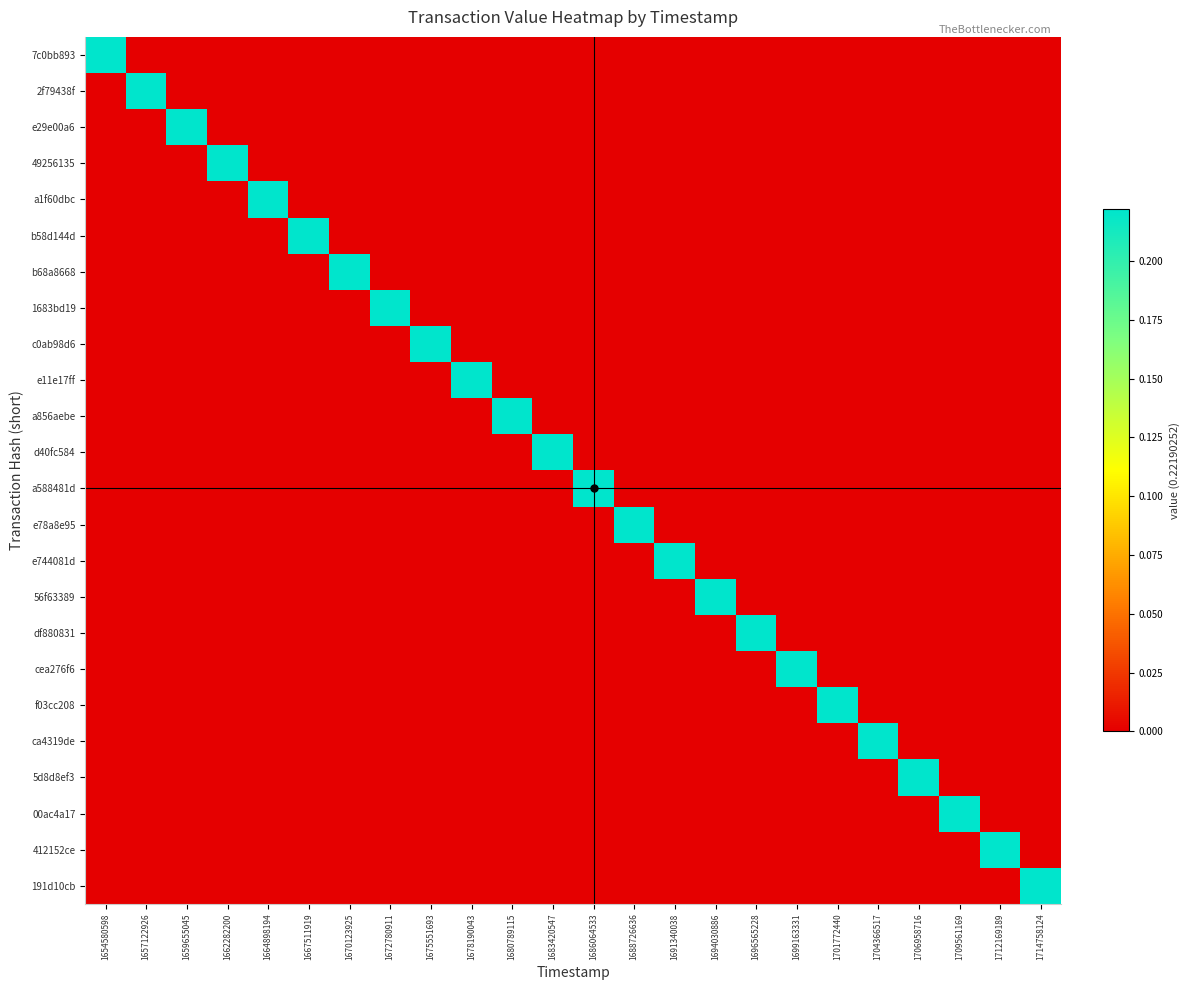

Reading left to right, list all the values displayed in this chart.

7c0bb893: 1654580598=0.2	1657122926=0.0	1659655045=0.0	1662282200=0.0	1664898194=0.0	1667511919=0.0	1670123925=0.0	1672780911=0.0	1675551693=0.0	1678190043=0.0	1680789115=0.0	1683420547=0.0	1686064533=0.0	1688726636=0.0	1691340038=0.0	1694030886=0.0	1696565228=0.0	1699163331=0.0	1701772440=0.0	1704366517=0.0	1706958716=0.0	1709561169=0.0	1712169189=0.0	1714758124=0.0
2f79438f: 1654580598=0.0	1657122926=0.2	1659655045=0.0	1662282200=0.0	1664898194=0.0	1667511919=0.0	1670123925=0.0	1672780911=0.0	1675551693=0.0	1678190043=0.0	1680789115=0.0	1683420547=0.0	1686064533=0.0	1688726636=0.0	1691340038=0.0	1694030886=0.0	1696565228=0.0	1699163331=0.0	1701772440=0.0	1704366517=0.0	1706958716=0.0	1709561169=0.0	1712169189=0.0	1714758124=0.0
e29e00a6: 1654580598=0.0	1657122926=0.0	1659655045=0.2	1662282200=0.0	1664898194=0.0	1667511919=0.0	1670123925=0.0	1672780911=0.0	1675551693=0.0	1678190043=0.0	1680789115=0.0	1683420547=0.0	1686064533=0.0	1688726636=0.0	1691340038=0.0	1694030886=0.0	1696565228=0.0	1699163331=0.0	1701772440=0.0	1704366517=0.0	1706958716=0.0	1709561169=0.0	1712169189=0.0	1714758124=0.0
49256135: 1654580598=0.0	1657122926=0.0	1659655045=0.0	1662282200=0.2	1664898194=0.0	1667511919=0.0	1670123925=0.0	1672780911=0.0	1675551693=0.0	1678190043=0.0	1680789115=0.0	1683420547=0.0	1686064533=0.0	1688726636=0.0	1691340038=0.0	1694030886=0.0	1696565228=0.0	1699163331=0.0	1701772440=0.0	1704366517=0.0	1706958716=0.0	1709561169=0.0	1712169189=0.0	1714758124=0.0
a1f60dbc: 1654580598=0.0	1657122926=0.0	1659655045=0.0	1662282200=0.0	1664898194=0.2	1667511919=0.0	1670123925=0.0	1672780911=0.0	1675551693=0.0	1678190043=0.0	1680789115=0.0	1683420547=0.0	1686064533=0.0	1688726636=0.0	1691340038=0.0	1694030886=0.0	1696565228=0.0	1699163331=0.0	1701772440=0.0	1704366517=0.0	1706958716=0.0	1709561169=0.0	1712169189=0.0	1714758124=0.0
b58d144d: 1654580598=0.0	1657122926=0.0	1659655045=0.0	1662282200=0.0	1664898194=0.0	1667511919=0.2	1670123925=0.0	1672780911=0.0	1675551693=0.0	1678190043=0.0	1680789115=0.0	1683420547=0.0	1686064533=0.0	1688726636=0.0	1691340038=0.0	1694030886=0.0	1696565228=0.0	1699163331=0.0	1701772440=0.0	1704366517=0.0	1706958716=0.0	1709561169=0.0	1712169189=0.0	1714758124=0.0
b68a8668: 1654580598=0.0	1657122926=0.0	1659655045=0.0	1662282200=0.0	1664898194=0.0	1667511919=0.0	1670123925=0.2	1672780911=0.0	1675551693=0.0	1678190043=0.0	1680789115=0.0	1683420547=0.0	1686064533=0.0	1688726636=0.0	1691340038=0.0	1694030886=0.0	1696565228=0.0	1699163331=0.0	1701772440=0.0	1704366517=0.0	1706958716=0.0	1709561169=0.0	1712169189=0.0	1714758124=0.0
1683bd19: 1654580598=0.0	1657122926=0.0	1659655045=0.0	1662282200=0.0	1664898194=0.0	1667511919=0.0	1670123925=0.0	1672780911=0.2	1675551693=0.0	1678190043=0.0	1680789115=0.0	1683420547=0.0	1686064533=0.0	1688726636=0.0	1691340038=0.0	1694030886=0.0	1696565228=0.0	1699163331=0.0	1701772440=0.0	1704366517=0.0	1706958716=0.0	1709561169=0.0	1712169189=0.0	1714758124=0.0
c0ab98d6: 1654580598=0.0	1657122926=0.0	1659655045=0.0	1662282200=0.0	1664898194=0.0	1667511919=0.0	1670123925=0.0	1672780911=0.0	1675551693=0.2	1678190043=0.0	1680789115=0.0	1683420547=0.0	1686064533=0.0	1688726636=0.0	1691340038=0.0	1694030886=0.0	1696565228=0.0	1699163331=0.0	1701772440=0.0	1704366517=0.0	1706958716=0.0	1709561169=0.0	1712169189=0.0	1714758124=0.0
e11e17ff: 1654580598=0.0	1657122926=0.0	1659655045=0.0	1662282200=0.0	1664898194=0.0	1667511919=0.0	1670123925=0.0	1672780911=0.0	1675551693=0.0	1678190043=0.2	1680789115=0.0	1683420547=0.0	1686064533=0.0	1688726636=0.0	1691340038=0.0	1694030886=0.0	1696565228=0.0	1699163331=0.0	1701772440=0.0	1704366517=0.0	1706958716=0.0	1709561169=0.0	1712169189=0.0	1714758124=0.0
a856aebe: 1654580598=0.0	1657122926=0.0	1659655045=0.0	1662282200=0.0	1664898194=0.0	1667511919=0.0	1670123925=0.0	1672780911=0.0	1675551693=0.0	1678190043=0.0	1680789115=0.2	1683420547=0.0	1686064533=0.0	1688726636=0.0	1691340038=0.0	1694030886=0.0	1696565228=0.0	1699163331=0.0	1701772440=0.0	1704366517=0.0	1706958716=0.0	1709561169=0.0	1712169189=0.0	1714758124=0.0
d40fc584: 1654580598=0.0	1657122926=0.0	1659655045=0.0	1662282200=0.0	1664898194=0.0	1667511919=0.0	1670123925=0.0	1672780911=0.0	1675551693=0.0	1678190043=0.0	1680789115=0.0	1683420547=0.2	1686064533=0.0	1688726636=0.0	1691340038=0.0	1694030886=0.0	1696565228=0.0	1699163331=0.0	1701772440=0.0	1704366517=0.0	1706958716=0.0	1709561169=0.0	1712169189=0.0	1714758124=0.0
a588481d: 1654580598=0.0	1657122926=0.0	1659655045=0.0	1662282200=0.0	1664898194=0.0	1667511919=0.0	1670123925=0.0	1672780911=0.0	1675551693=0.0	1678190043=0.0	1680789115=0.0	1683420547=0.0	1686064533=0.2	1688726636=0.0	1691340038=0.0	1694030886=0.0	1696565228=0.0	1699163331=0.0	1701772440=0.0	1704366517=0.0	1706958716=0.0	1709561169=0.0	1712169189=0.0	1714758124=0.0
e78a8e95: 1654580598=0.0	1657122926=0.0	1659655045=0.0	1662282200=0.0	1664898194=0.0	1667511919=0.0	1670123925=0.0	1672780911=0.0	1675551693=0.0	1678190043=0.0	1680789115=0.0	1683420547=0.0	1686064533=0.0	1688726636=0.2	1691340038=0.0	1694030886=0.0	1696565228=0.0	1699163331=0.0	1701772440=0.0	1704366517=0.0	1706958716=0.0	1709561169=0.0	1712169189=0.0	1714758124=0.0
e744081d: 1654580598=0.0	1657122926=0.0	1659655045=0.0	1662282200=0.0	1664898194=0.0	1667511919=0.0	1670123925=0.0	1672780911=0.0	1675551693=0.0	1678190043=0.0	1680789115=0.0	1683420547=0.0	1686064533=0.0	1688726636=0.0	1691340038=0.2	1694030886=0.0	1696565228=0.0	1699163331=0.0	1701772440=0.0	1704366517=0.0	1706958716=0.0	1709561169=0.0	1712169189=0.0	1714758124=0.0
56f63389: 1654580598=0.0	1657122926=0.0	1659655045=0.0	1662282200=0.0	1664898194=0.0	1667511919=0.0	1670123925=0.0	1672780911=0.0	1675551693=0.0	1678190043=0.0	1680789115=0.0	1683420547=0.0	1686064533=0.0	1688726636=0.0	1691340038=0.0	1694030886=0.2	1696565228=0.0	1699163331=0.0	1701772440=0.0	1704366517=0.0	1706958716=0.0	1709561169=0.0	1712169189=0.0	1714758124=0.0
df880831: 1654580598=0.0	1657122926=0.0	1659655045=0.0	1662282200=0.0	1664898194=0.0	1667511919=0.0	1670123925=0.0	1672780911=0.0	1675551693=0.0	1678190043=0.0	1680789115=0.0	1683420547=0.0	1686064533=0.0	1688726636=0.0	1691340038=0.0	1694030886=0.0	1696565228=0.2	1699163331=0.0	1701772440=0.0	1704366517=0.0	1706958716=0.0	1709561169=0.0	1712169189=0.0	1714758124=0.0
cea276f6: 1654580598=0.0	1657122926=0.0	1659655045=0.0	1662282200=0.0	1664898194=0.0	1667511919=0.0	1670123925=0.0	1672780911=0.0	1675551693=0.0	1678190043=0.0	1680789115=0.0	1683420547=0.0	1686064533=0.0	1688726636=0.0	1691340038=0.0	1694030886=0.0	1696565228=0.0	1699163331=0.2	1701772440=0.0	1704366517=0.0	1706958716=0.0	1709561169=0.0	1712169189=0.0	1714758124=0.0
f03cc208: 1654580598=0.0	1657122926=0.0	1659655045=0.0	1662282200=0.0	1664898194=0.0	1667511919=0.0	1670123925=0.0	1672780911=0.0	1675551693=0.0	1678190043=0.0	1680789115=0.0	1683420547=0.0	1686064533=0.0	1688726636=0.0	1691340038=0.0	1694030886=0.0	1696565228=0.0	1699163331=0.0	1701772440=0.2	1704366517=0.0	1706958716=0.0	1709561169=0.0	1712169189=0.0	1714758124=0.0
ca4319de: 1654580598=0.0	1657122926=0.0	1659655045=0.0	1662282200=0.0	1664898194=0.0	1667511919=0.0	1670123925=0.0	1672780911=0.0	1675551693=0.0	1678190043=0.0	1680789115=0.0	1683420547=0.0	1686064533=0.0	1688726636=0.0	1691340038=0.0	1694030886=0.0	1696565228=0.0	1699163331=0.0	1701772440=0.0	1704366517=0.2	1706958716=0.0	1709561169=0.0	1712169189=0.0	1714758124=0.0
5d8d8ef3: 1654580598=0.0	1657122926=0.0	1659655045=0.0	1662282200=0.0	1664898194=0.0	1667511919=0.0	1670123925=0.0	1672780911=0.0	1675551693=0.0	1678190043=0.0	1680789115=0.0	1683420547=0.0	1686064533=0.0	1688726636=0.0	1691340038=0.0	1694030886=0.0	1696565228=0.0	1699163331=0.0	1701772440=0.0	1704366517=0.0	1706958716=0.2	1709561169=0.0	1712169189=0.0	1714758124=0.0
00ac4a17: 1654580598=0.0	1657122926=0.0	1659655045=0.0	1662282200=0.0	1664898194=0.0	1667511919=0.0	1670123925=0.0	1672780911=0.0	1675551693=0.0	1678190043=0.0	1680789115=0.0	1683420547=0.0	1686064533=0.0	1688726636=0.0	1691340038=0.0	1694030886=0.0	1696565228=0.0	1699163331=0.0	1701772440=0.0	1704366517=0.0	1706958716=0.0	1709561169=0.2	1712169189=0.0	1714758124=0.0
412152ce: 1654580598=0.0	1657122926=0.0	1659655045=0.0	1662282200=0.0	1664898194=0.0	1667511919=0.0	1670123925=0.0	1672780911=0.0	1675551693=0.0	1678190043=0.0	1680789115=0.0	1683420547=0.0	1686064533=0.0	1688726636=0.0	1691340038=0.0	1694030886=0.0	1696565228=0.0	1699163331=0.0	1701772440=0.0	1704366517=0.0	1706958716=0.0	1709561169=0.0	1712169189=0.2	1714758124=0.0
191d10cb: 1654580598=0.0	1657122926=0.0	1659655045=0.0	1662282200=0.0	1664898194=0.0	1667511919=0.0	1670123925=0.0	1672780911=0.0	1675551693=0.0	1678190043=0.0	1680789115=0.0	1683420547=0.0	1686064533=0.0	1688726636=0.0	1691340038=0.0	1694030886=0.0	1696565228=0.0	1699163331=0.0	1701772440=0.0	1704366517=0.0	1706958716=0.0	1709561169=0.0	1712169189=0.0	1714758124=0.2